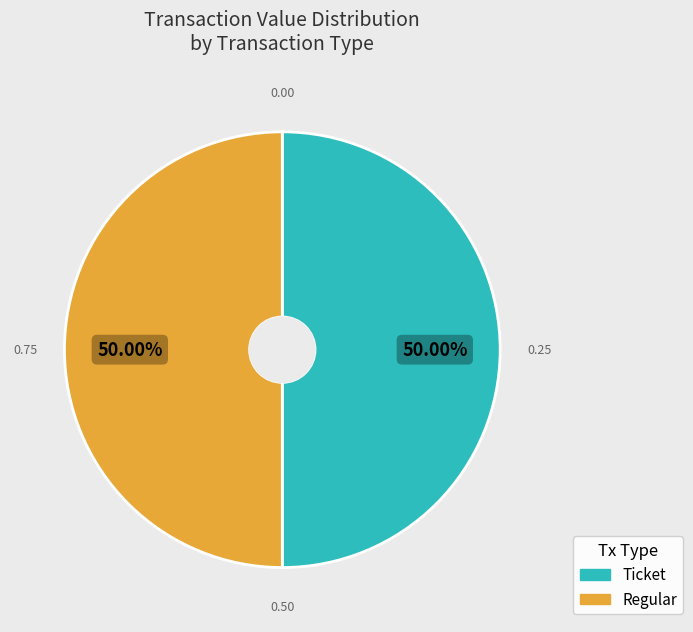

Do Ticket and Regular together represent more than half of the pie?

Yes